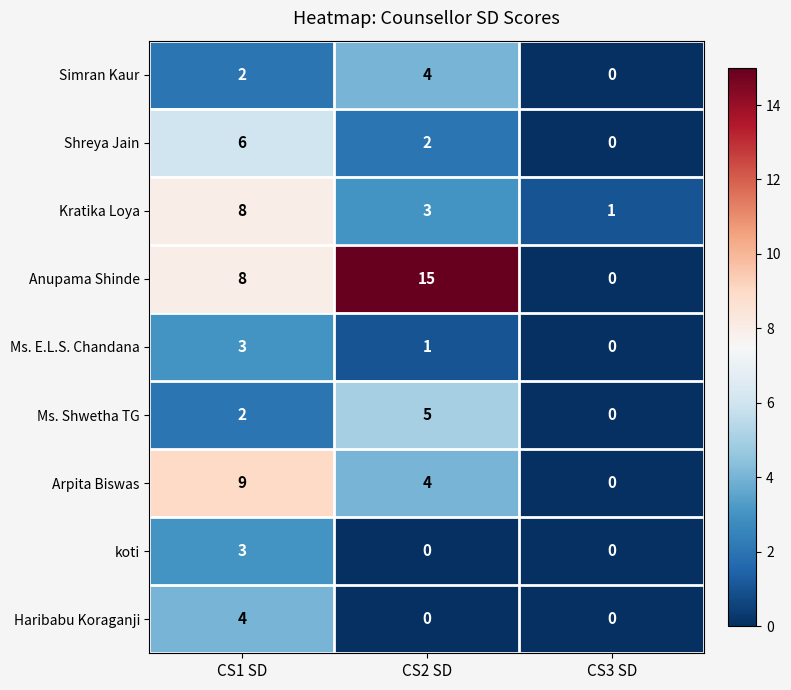

Which series has the largest total across all categories?

Anupama Shinde